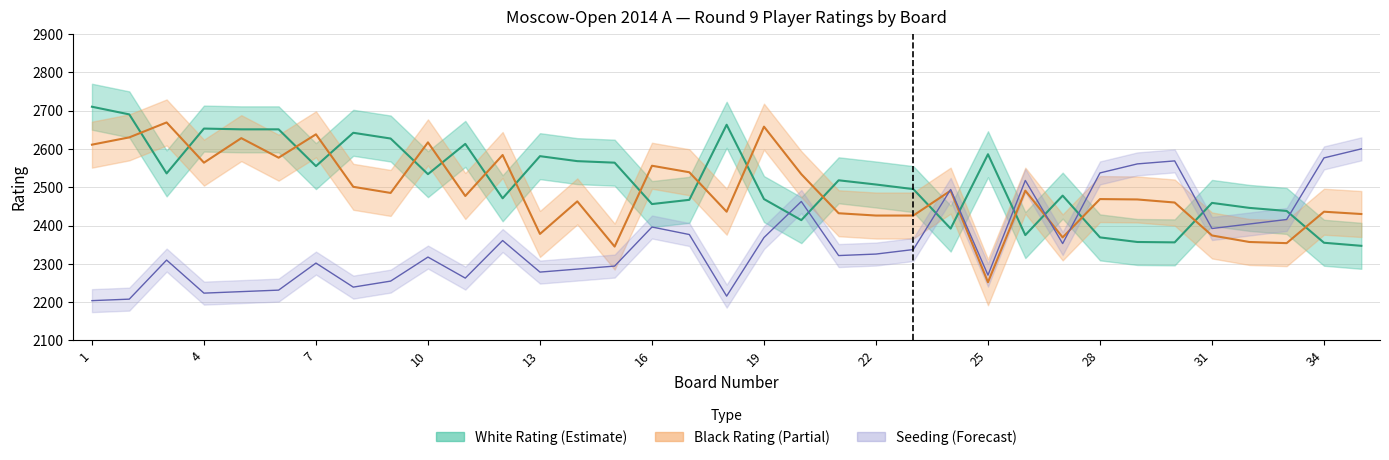

How many lines are shown in the chart?

3